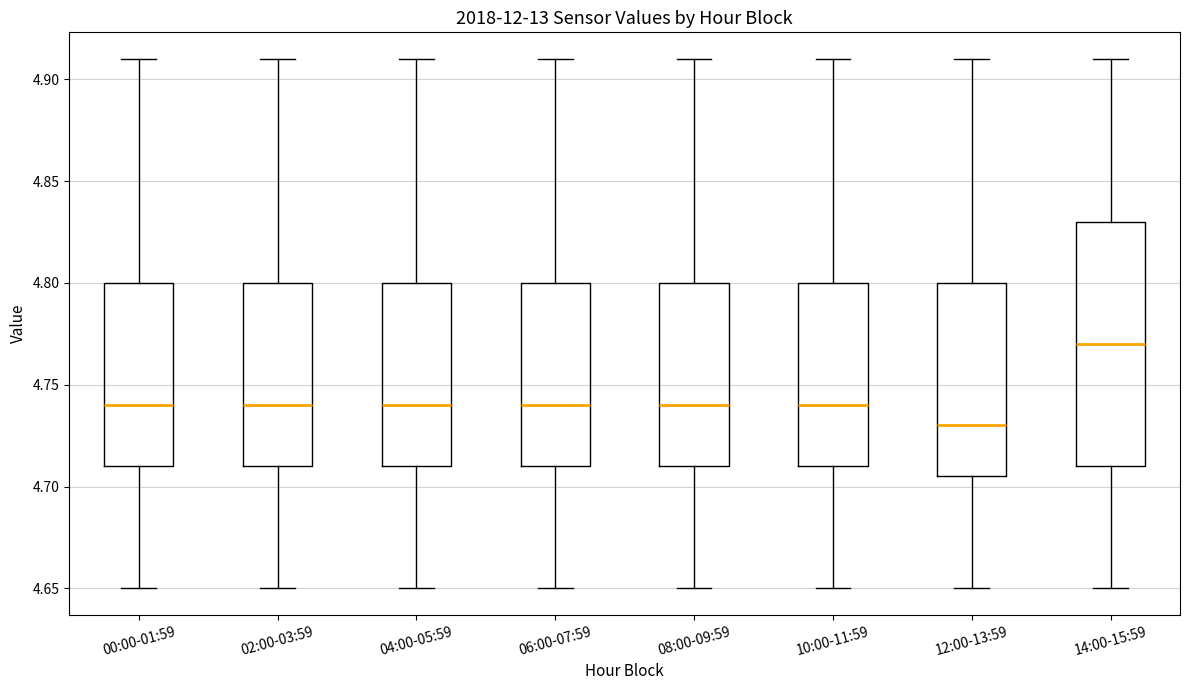

Reading left to right, transcribe this box plot: for each box, give where its median line is, the range the box spans, and where its two whiskers end, as read against the y-axis. The values are not printed on the chart, so give them approximately, as read against the axis.

00:00-01:59: median 4.740, box 4.710 to 4.800, whiskers 4.650 to 4.910
02:00-03:59: median 4.740, box 4.710 to 4.800, whiskers 4.650 to 4.910
04:00-05:59: median 4.740, box 4.710 to 4.800, whiskers 4.650 to 4.910
06:00-07:59: median 4.740, box 4.710 to 4.800, whiskers 4.650 to 4.910
08:00-09:59: median 4.740, box 4.710 to 4.800, whiskers 4.650 to 4.910
10:00-11:59: median 4.740, box 4.710 to 4.800, whiskers 4.650 to 4.910
12:00-13:59: median 4.730, box 4.705 to 4.800, whiskers 4.650 to 4.910
14:00-15:59: median 4.770, box 4.710 to 4.830, whiskers 4.650 to 4.910